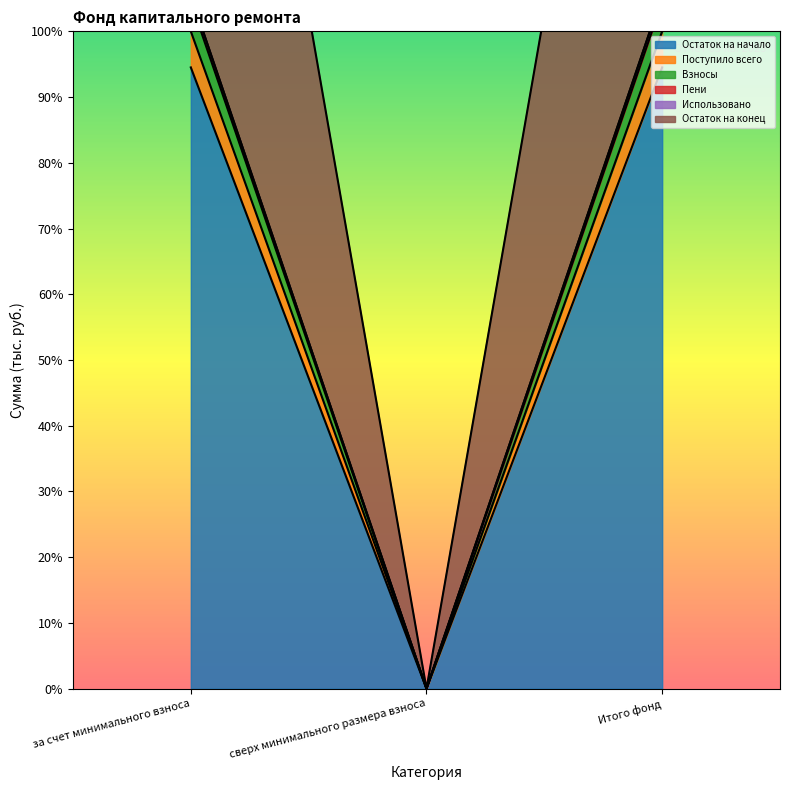

What is the maximum value for Остаток на начало?

94.5